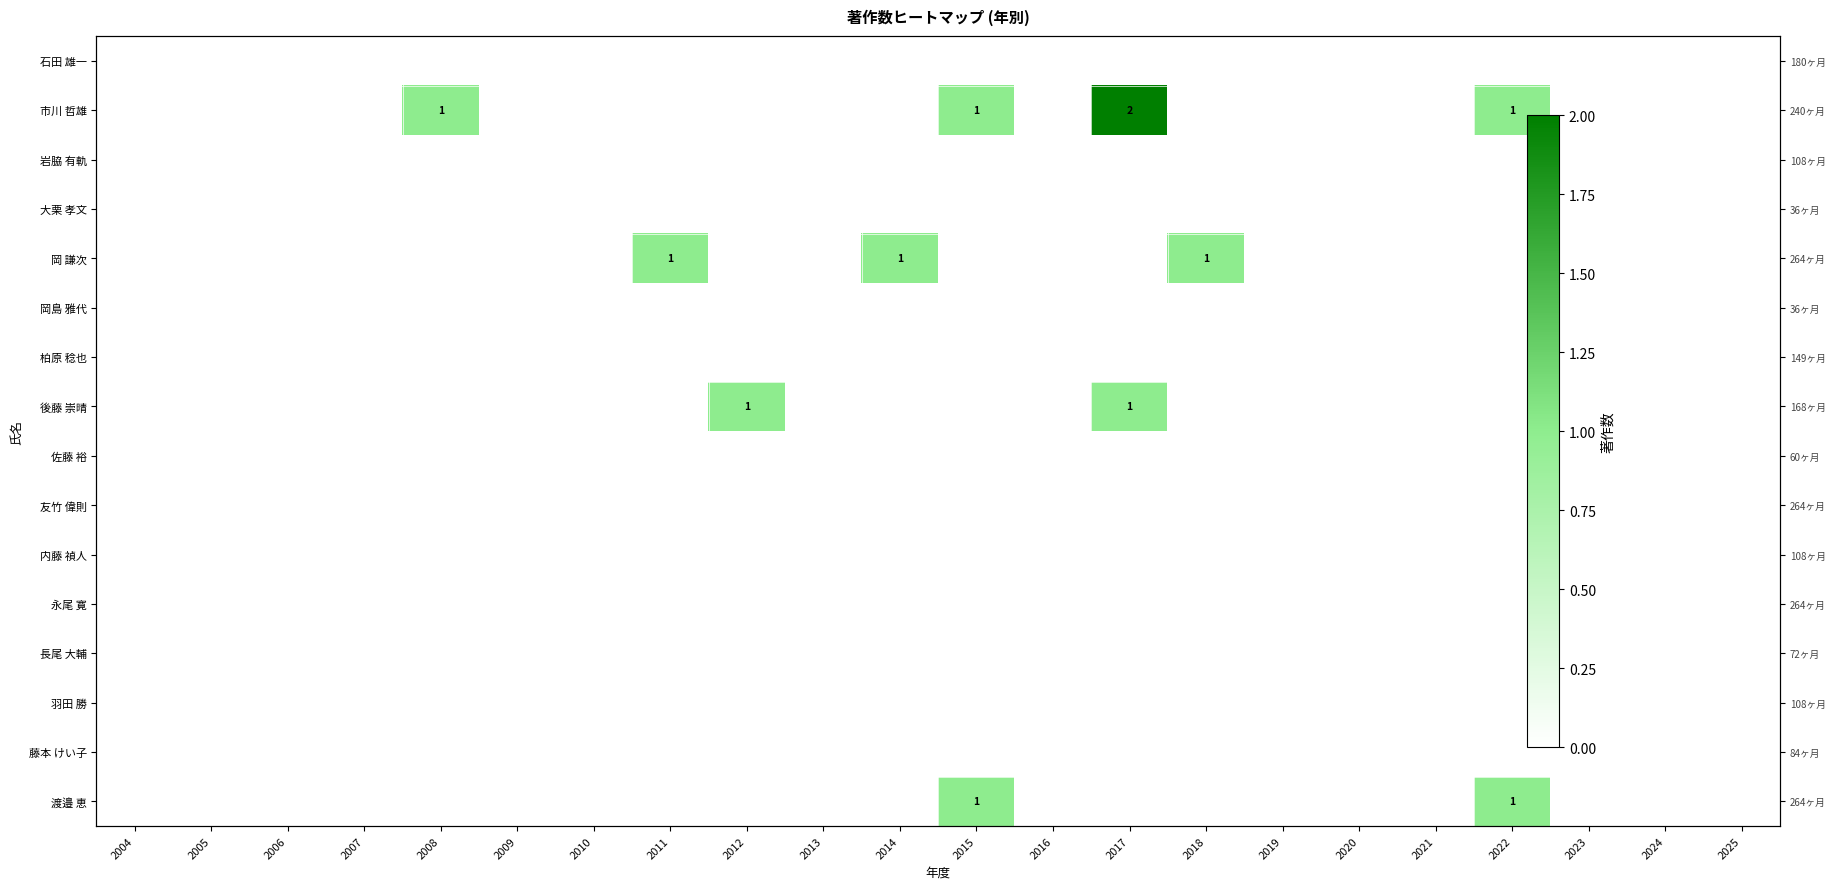

Is the value of 後藤 崇晴 at 2019 greater than the value of 柏原 稔也 at 2008?

No